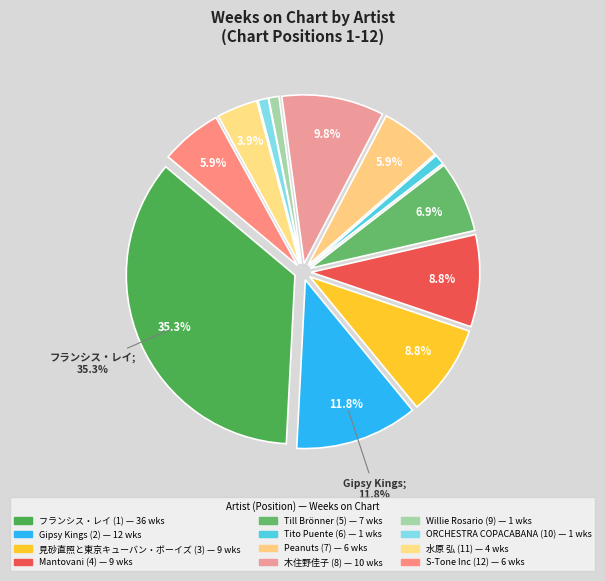

What is the smallest slice in the pie chart?

Tito Puente (6)